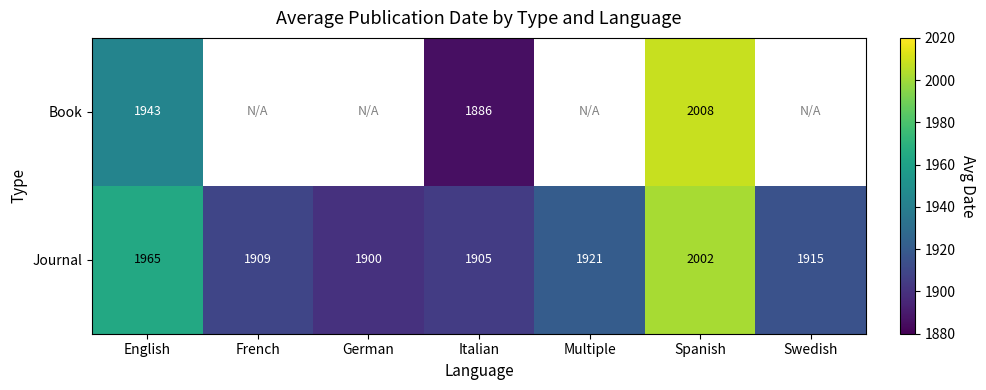

At Italian, list the series in order from smallest to largest.

Book, Journal